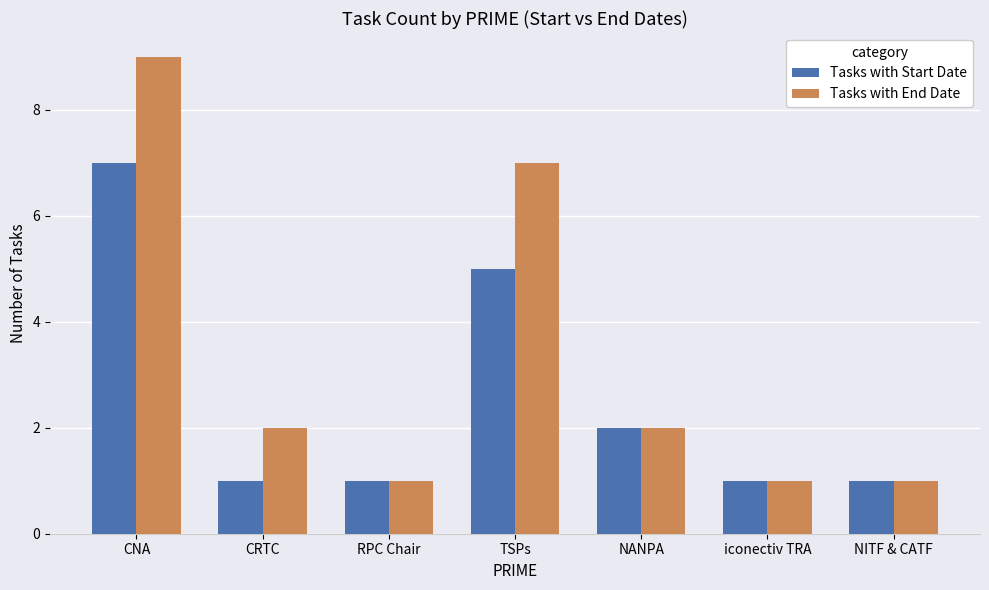

Is it true that Tasks with Start Date equals 1 at iconectiv TRA?

True